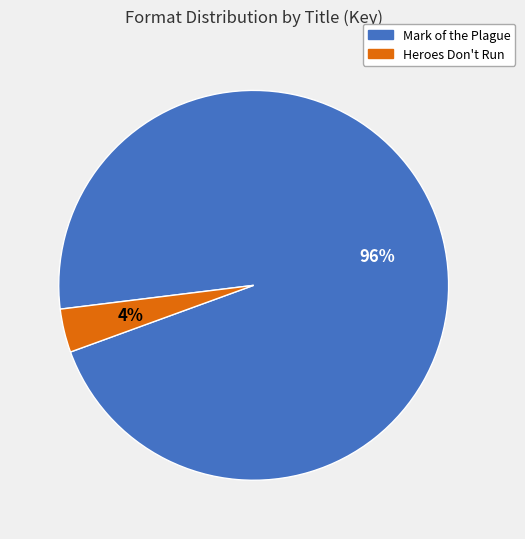

Is there a majority slice in this chart?

Yes